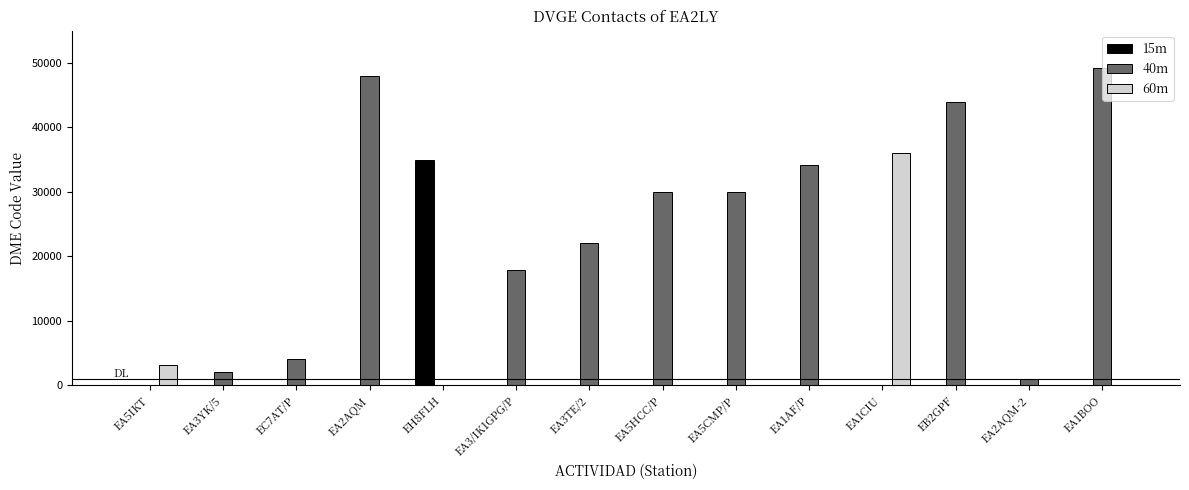

Which label corresponds to the largest value in the chart?

EA1BOO